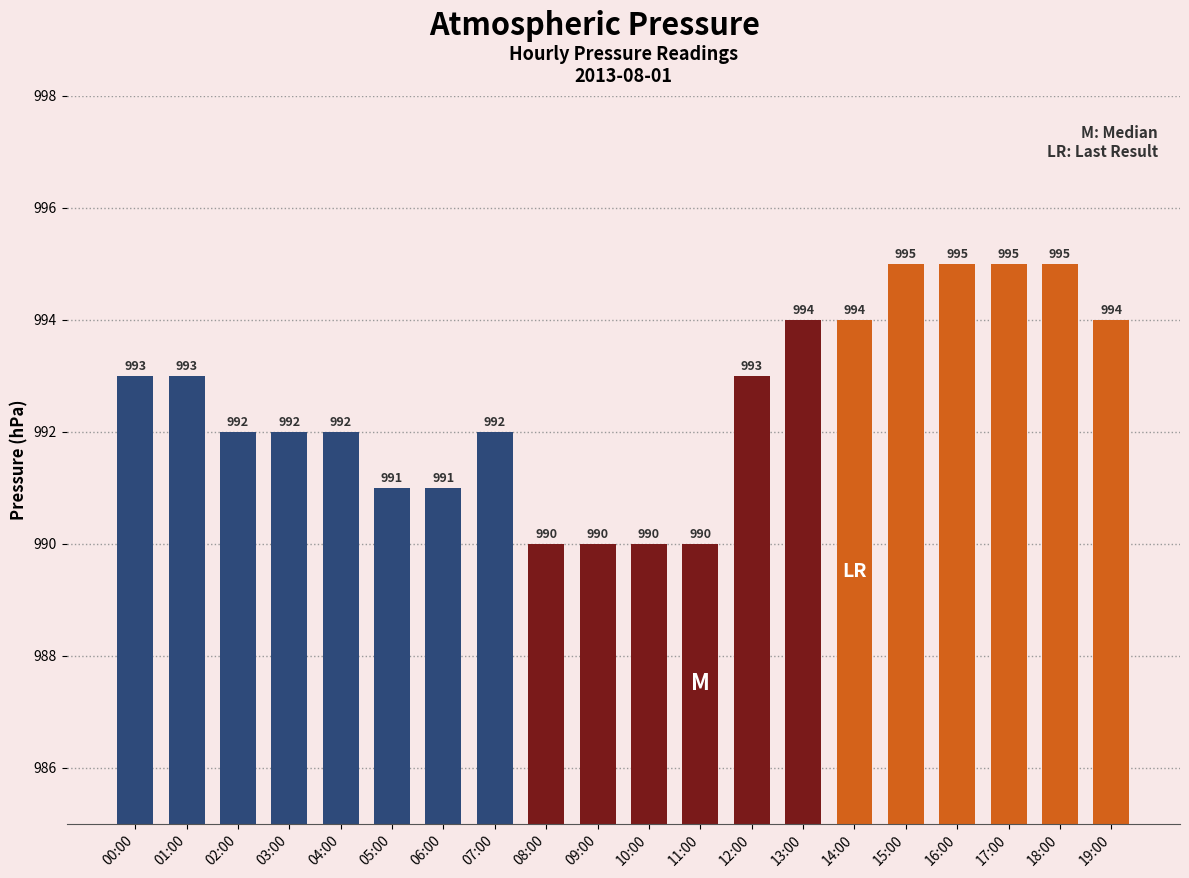

The chart shows a value of 1497 at 13:00. True or false?

False